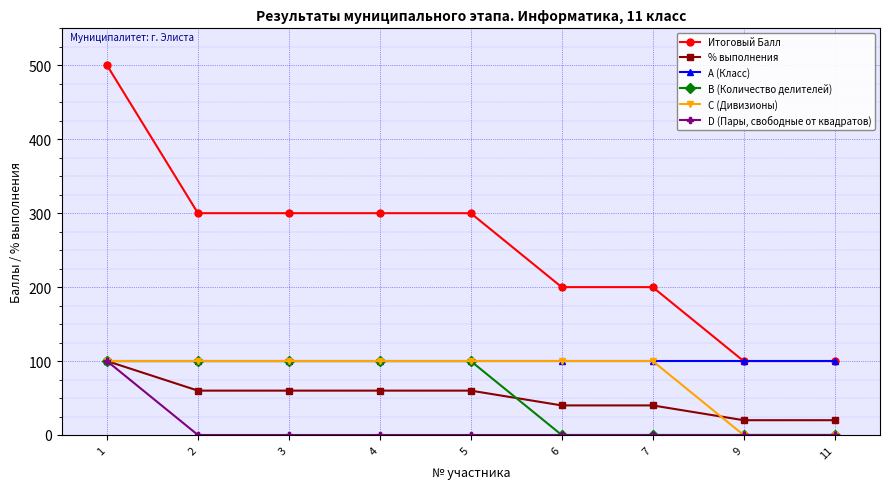

True or false: C (Дивизионы) and Итоговый Балл cross at least once.

False